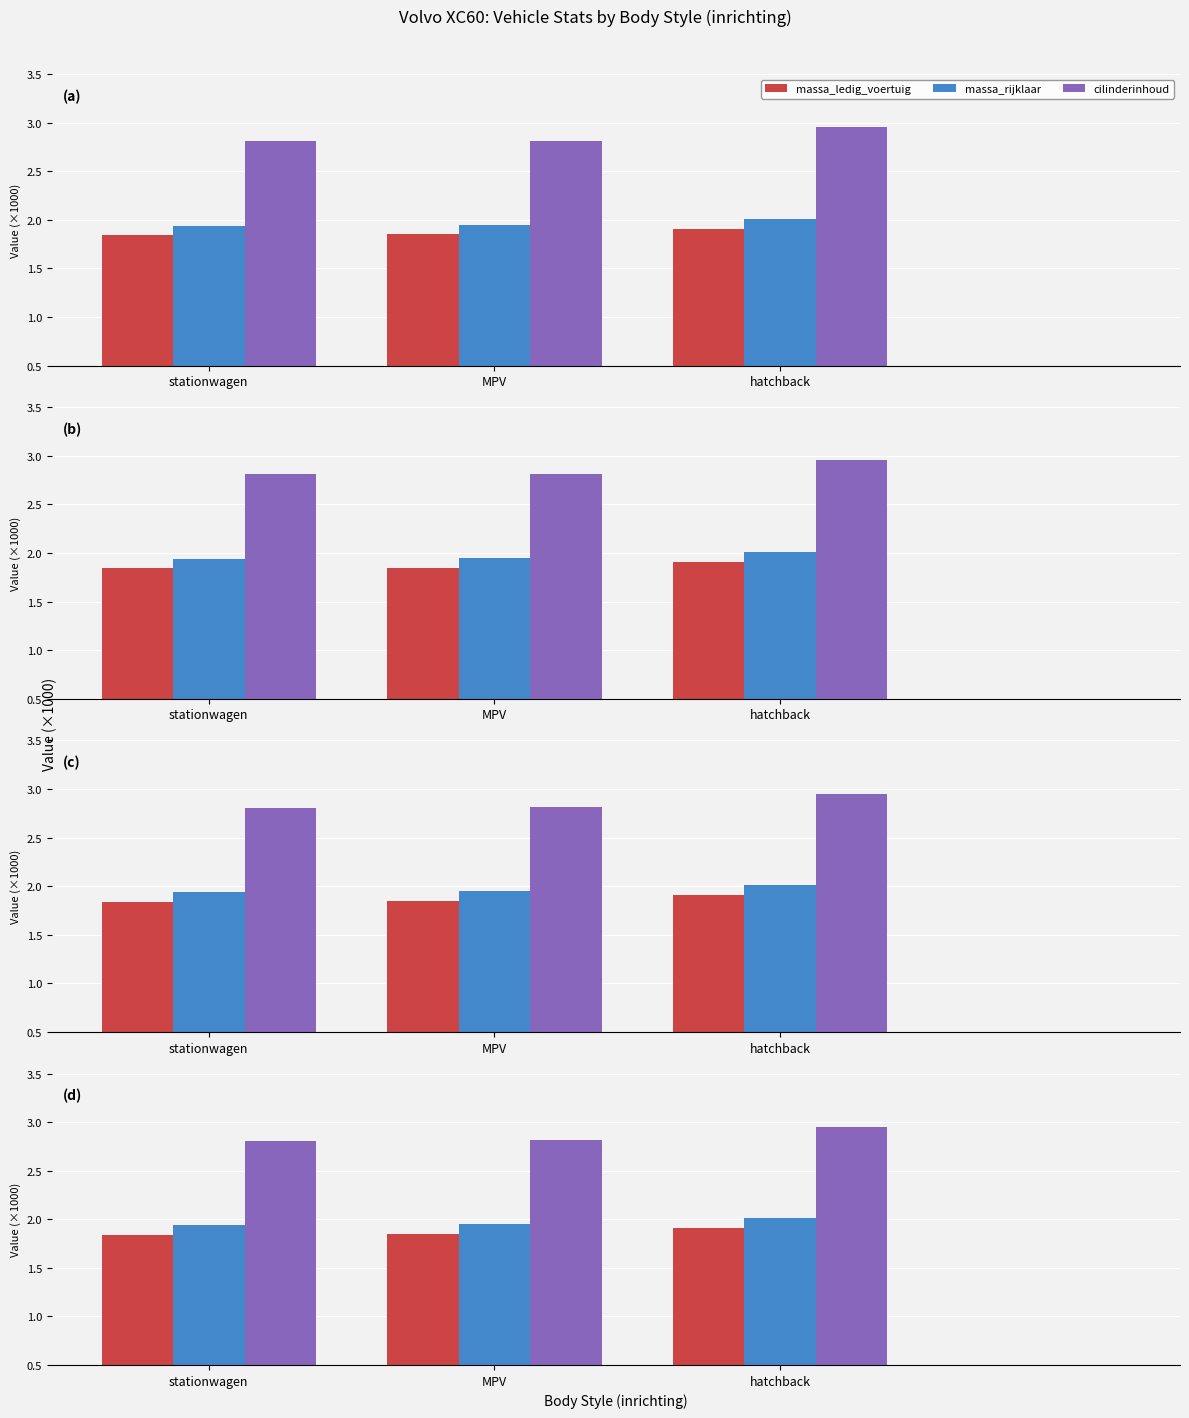

Count the massa_ledig_voertuig values in the range 1 to 2.

3